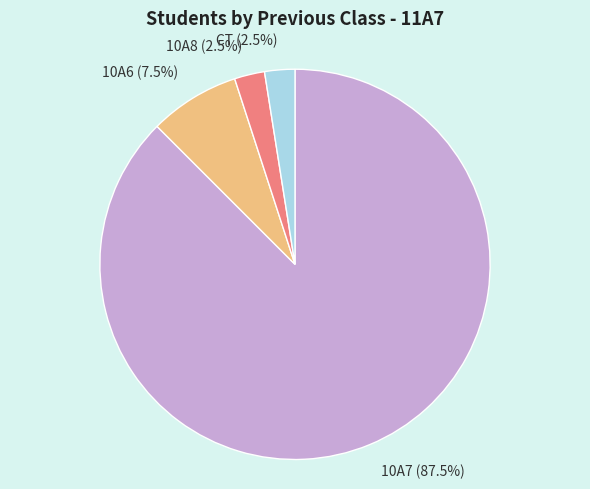

Count the number of slices in the pie.

4